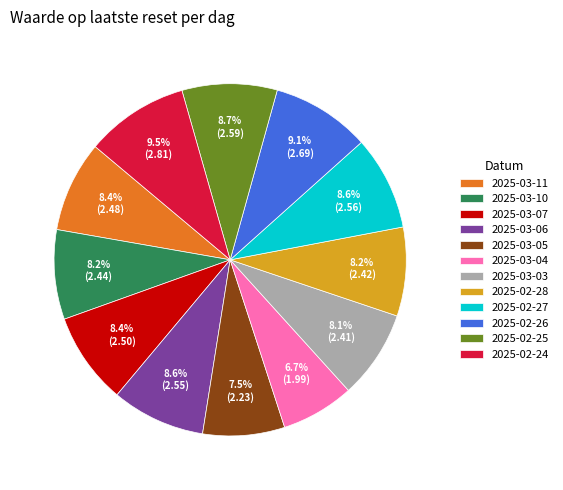

What is the total percentage of 2025-02-28 and 2025-03-07?

16.6%